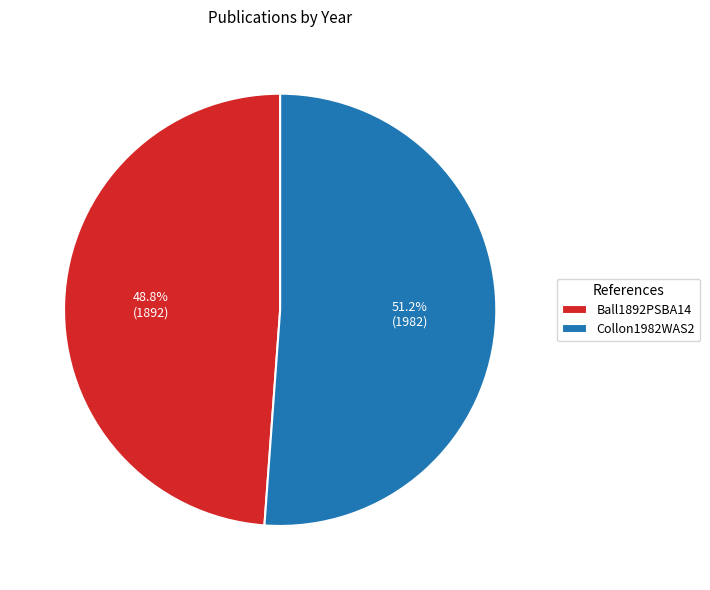

Combined, what portion of the pie is Ball1892PSBA14 and Collon1982WAS2?

100.0%